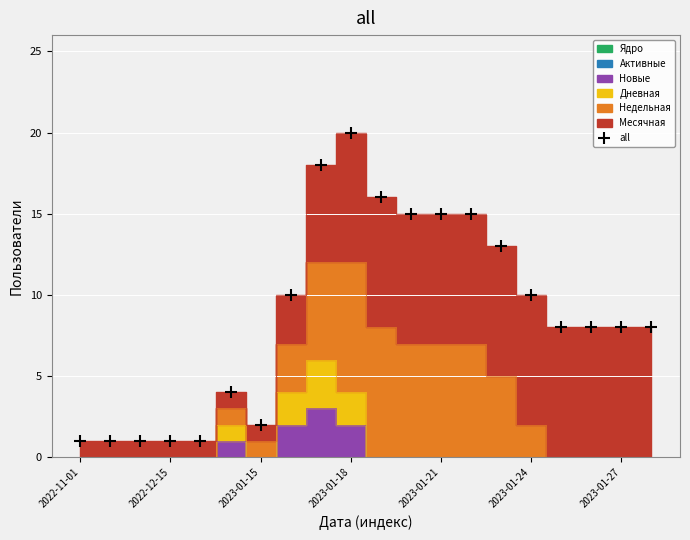

Is it true that all equals 1 at 2023-01-15?

False